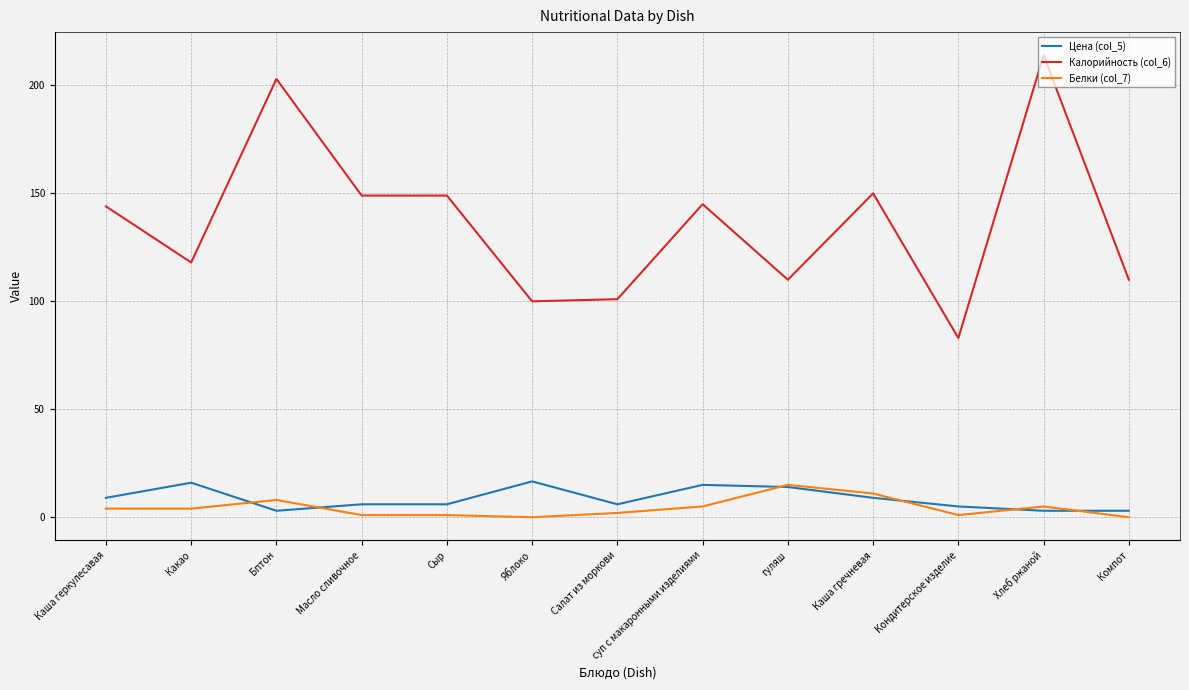

Between Сыр and суп с макаронными изделиями, which series saw the biggest shift?

Цена (col_5)